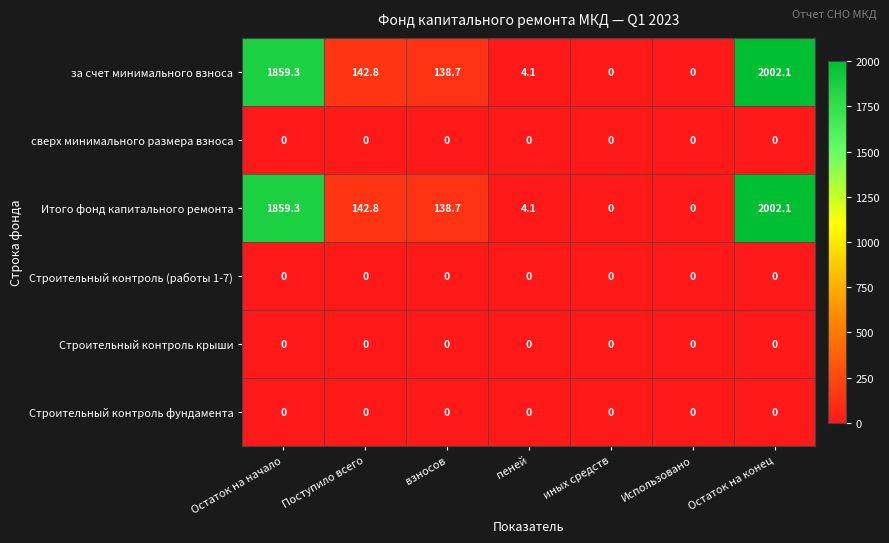

Which label corresponds to the largest value in the chart?

Остаток на конец